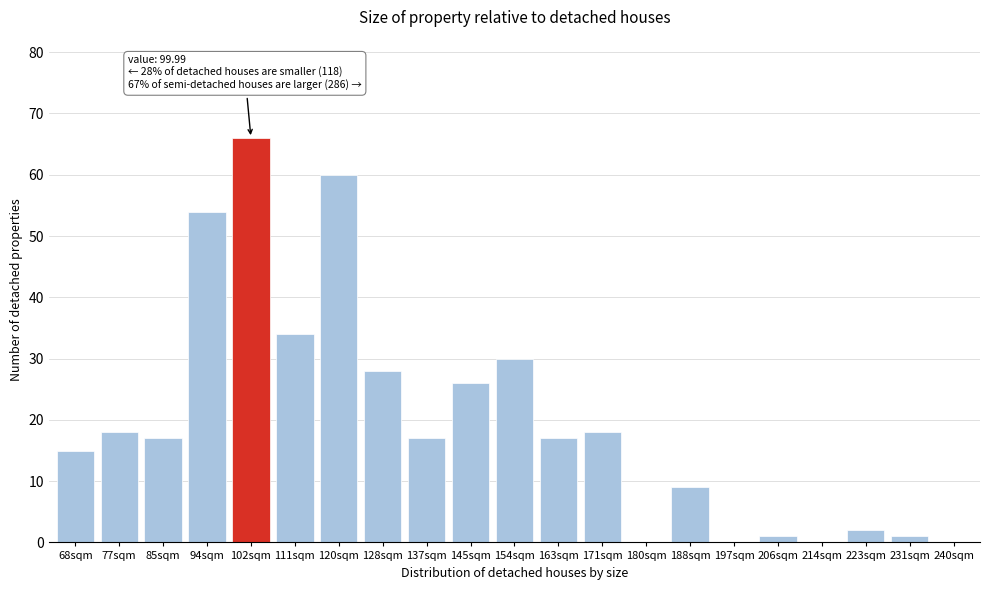

Reading left to right, extract all data points from this chart.

68sqm=15	77sqm=18	85sqm=17	94sqm=54	102sqm=66	111sqm=34	120sqm=60	128sqm=28	137sqm=17	145sqm=26	154sqm=30	163sqm=17	171sqm=18	180sqm=0	188sqm=9	197sqm=0	206sqm=1	214sqm=0	223sqm=2	231sqm=1	240sqm=0